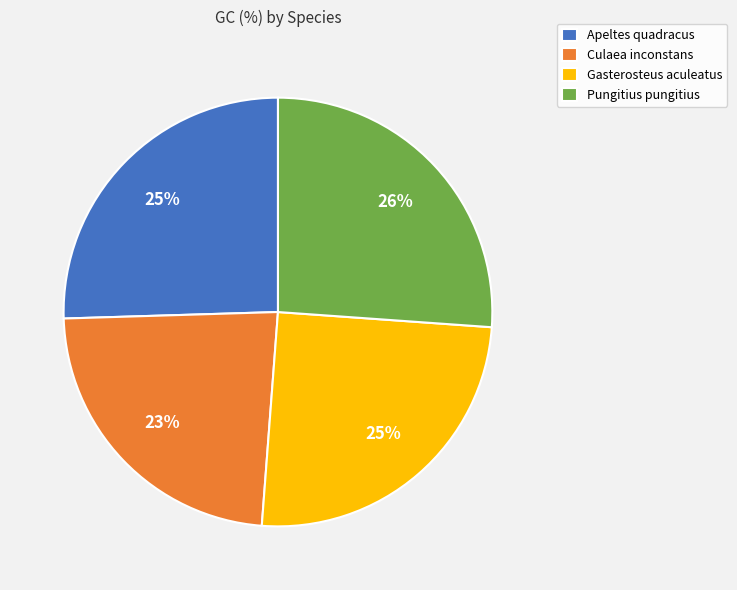

Do Culaea inconstans and Apeltes quadracus together represent more than half of the pie?

No